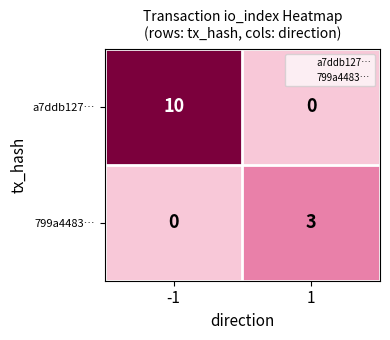

Is it true that a7ddb127… equals 16 at -1?

False